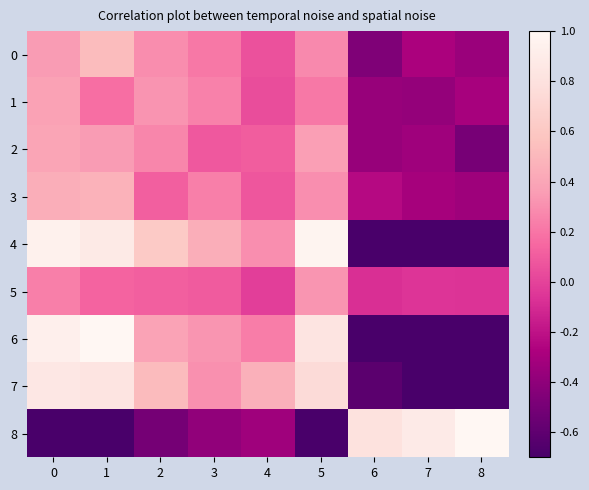

What is the total value across all series at 0?

3.5